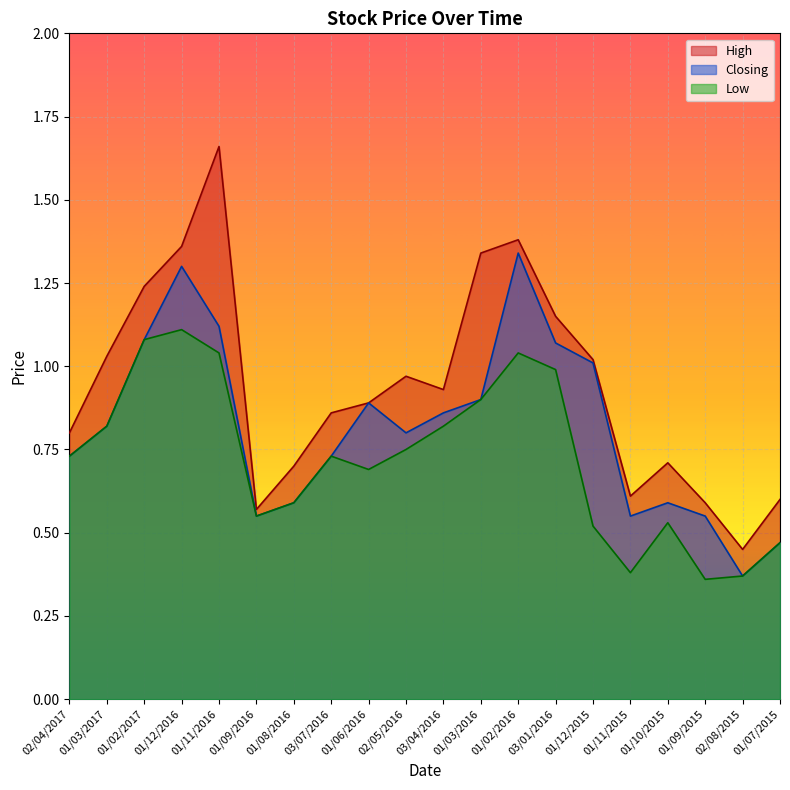

Rank the series by their maximum value, from lowest to highest.

Low, Closing, High